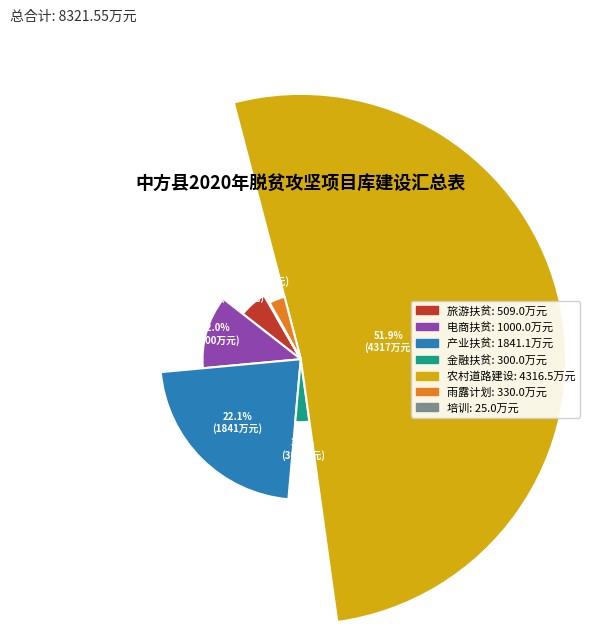

To the nearest percent, what is the difference between the 金融扶贫 and 培训 slice percentages?

3%